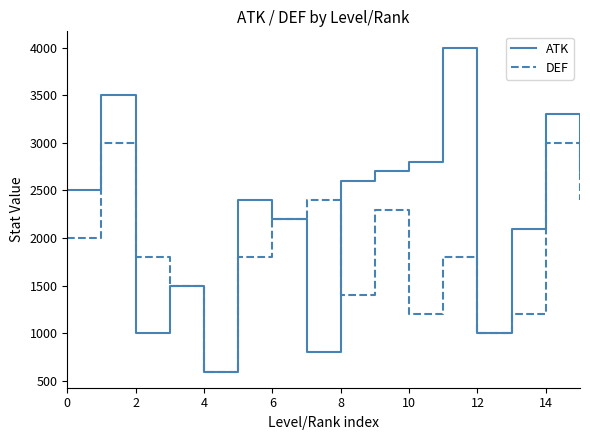

Rank the series by their average value, from highest to lowest.

ATK, DEF